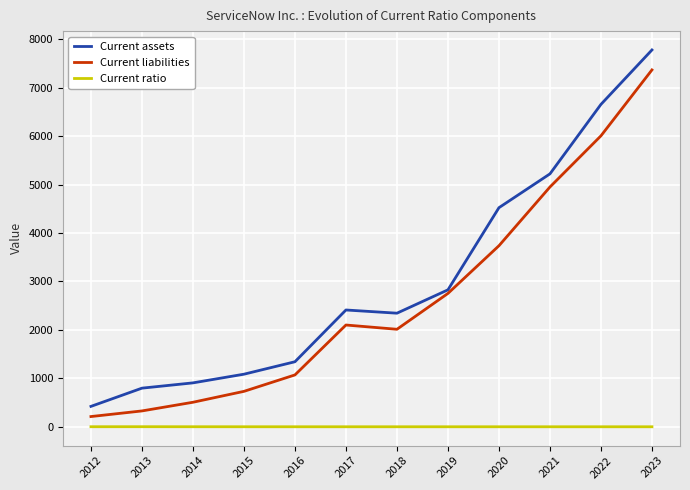

At which category does Current liabilities reach its first local valley?

2018